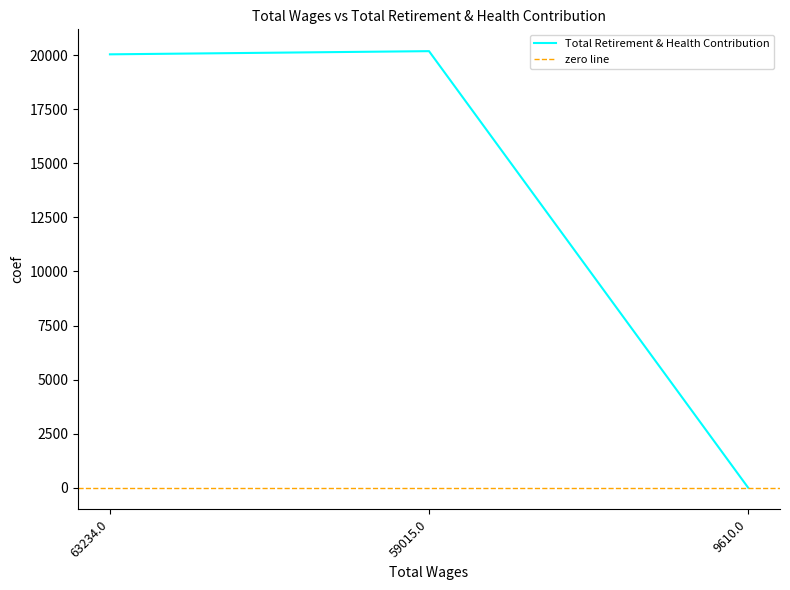

Count the number of values greater than 20048.

1